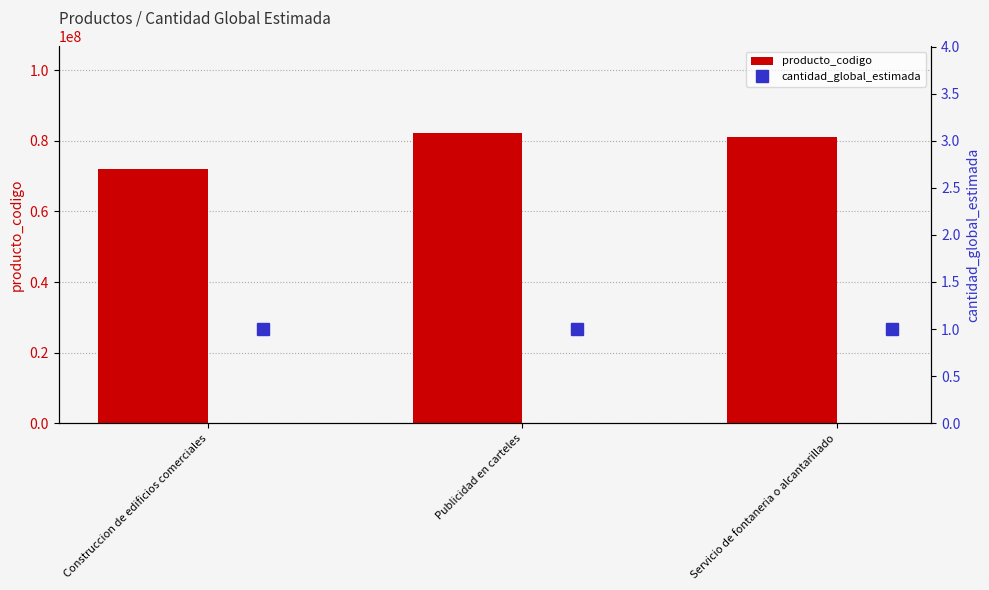

Rank the series by their average value, from highest to lowest.

producto_codigo, cantidad_global_estimada